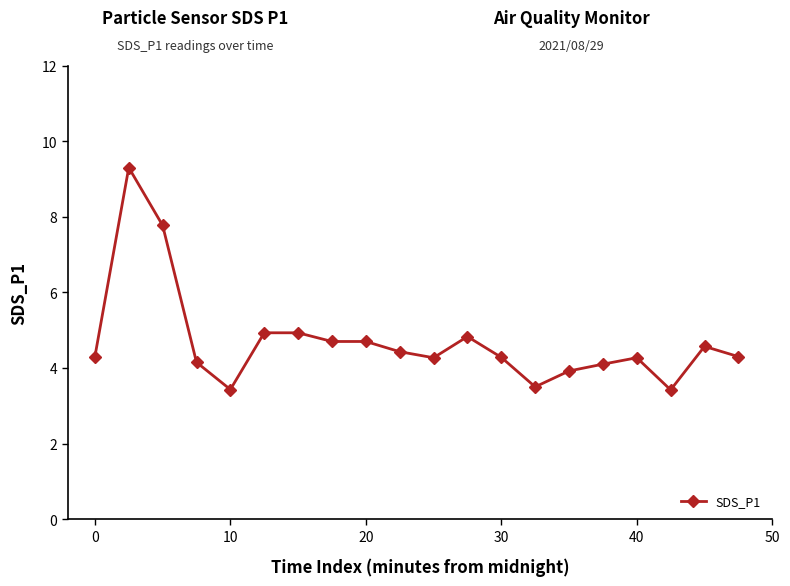

How many values are below 4?

4